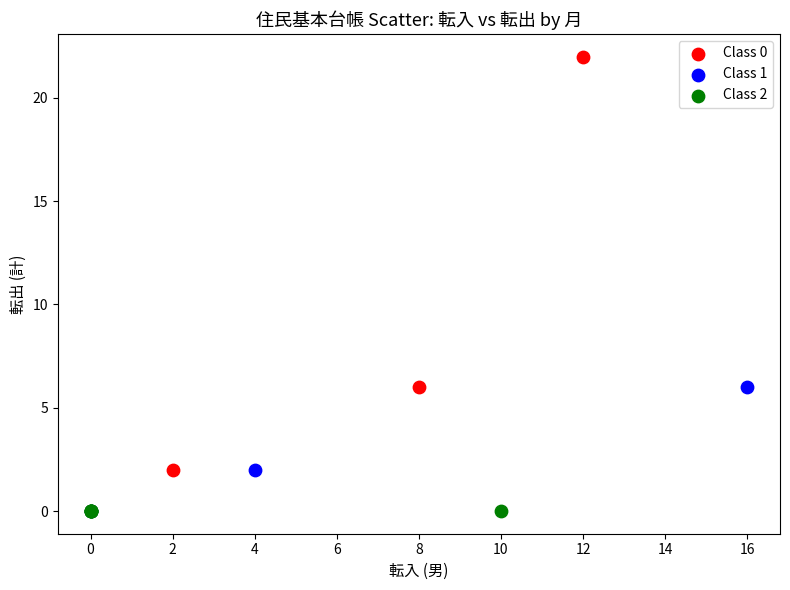

What are all the series names shown in the legend?

Class 0, Class 1, Class 2